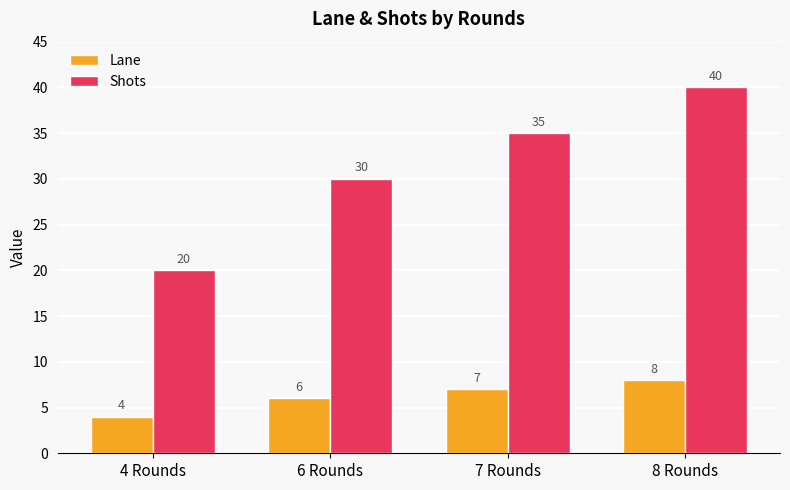

At how many categories does at least one series exceed 10?

4